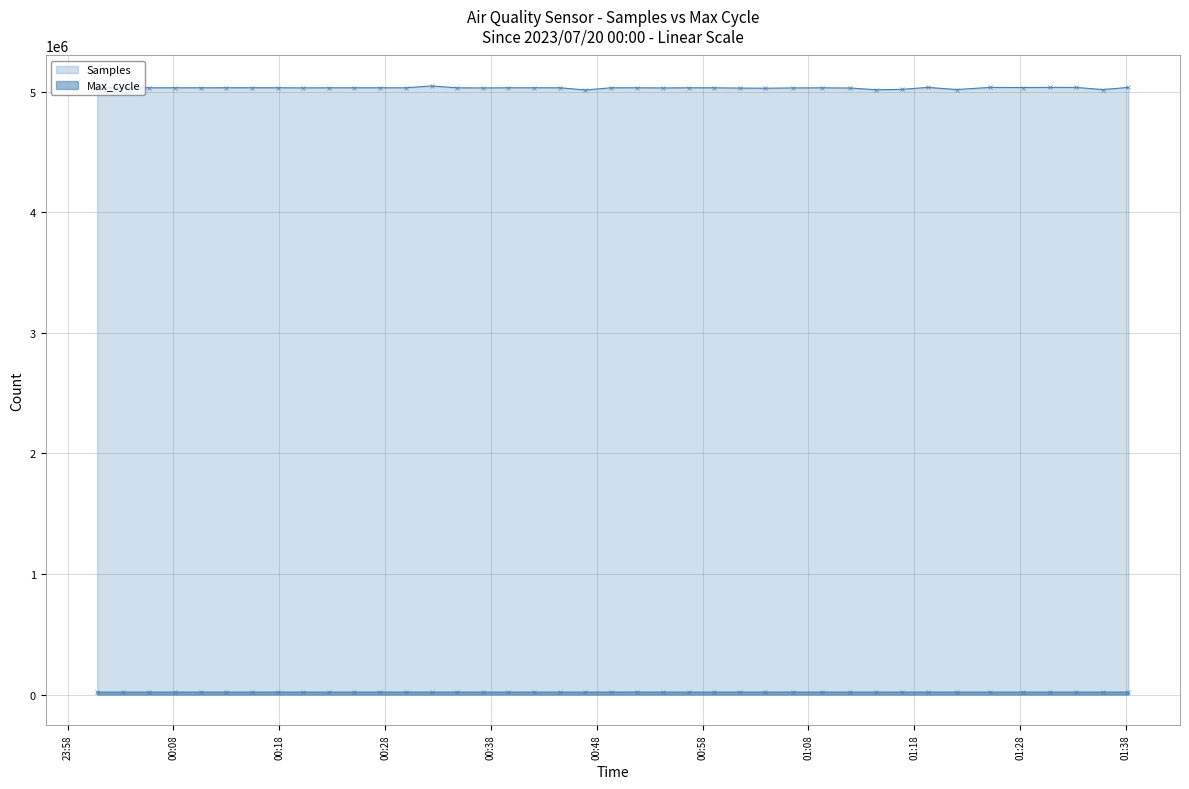

How many values in the Samples series are below 5031479?

20